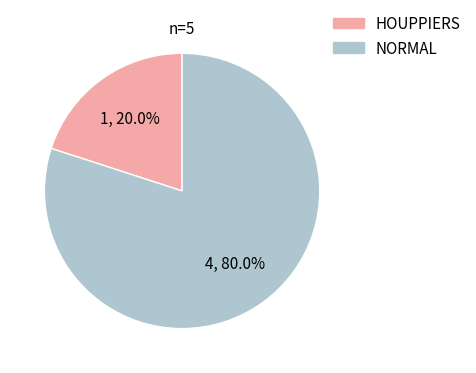

Does NORMAL account for over 50% of the chart?

Yes